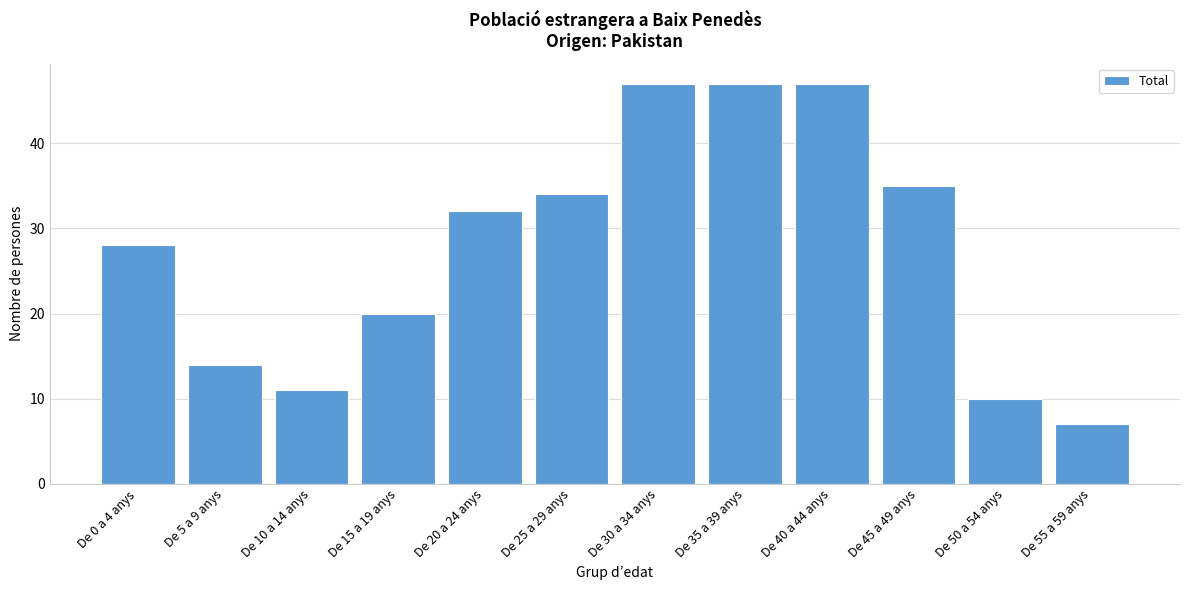

Reading left to right, extract all data points from this chart.

28	14	11	20	32	34	47	47	47	35	10	7